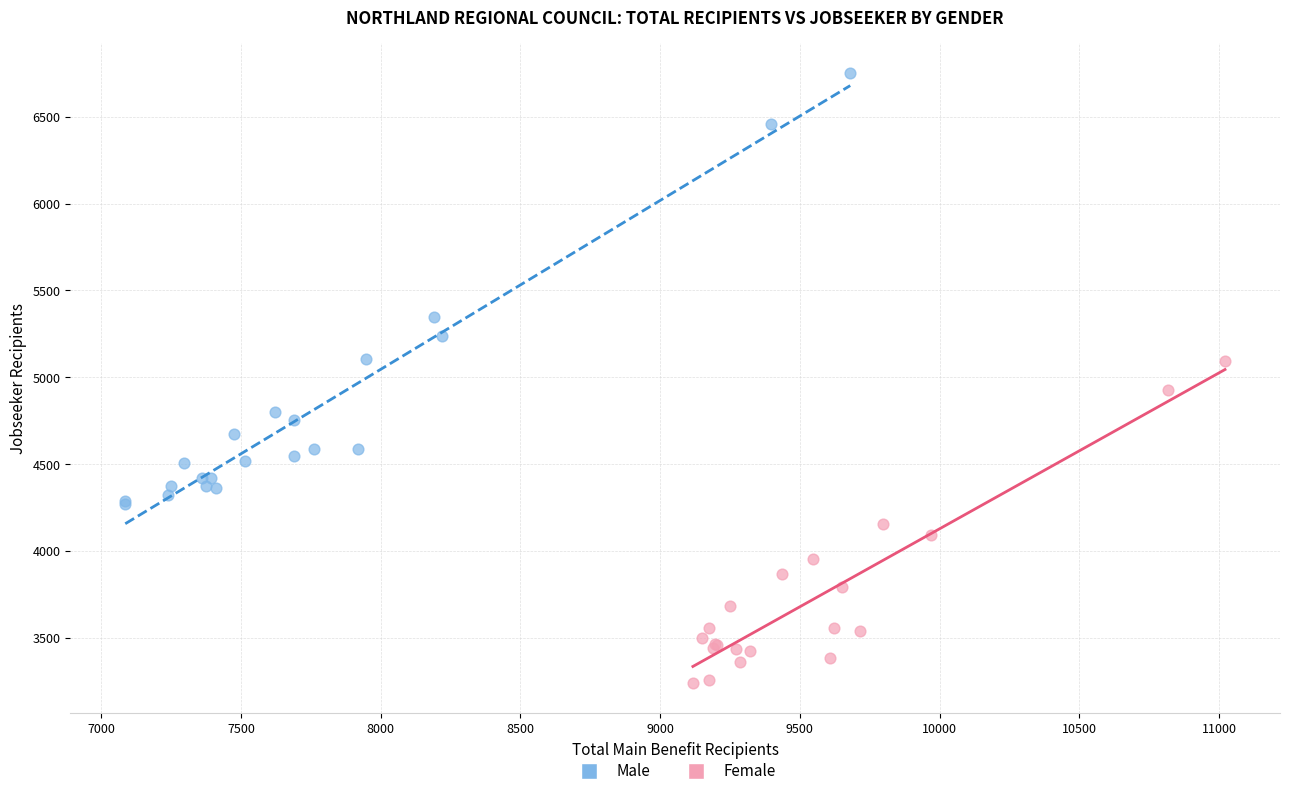

Which series reaches the minimum Y coordinate?

Female